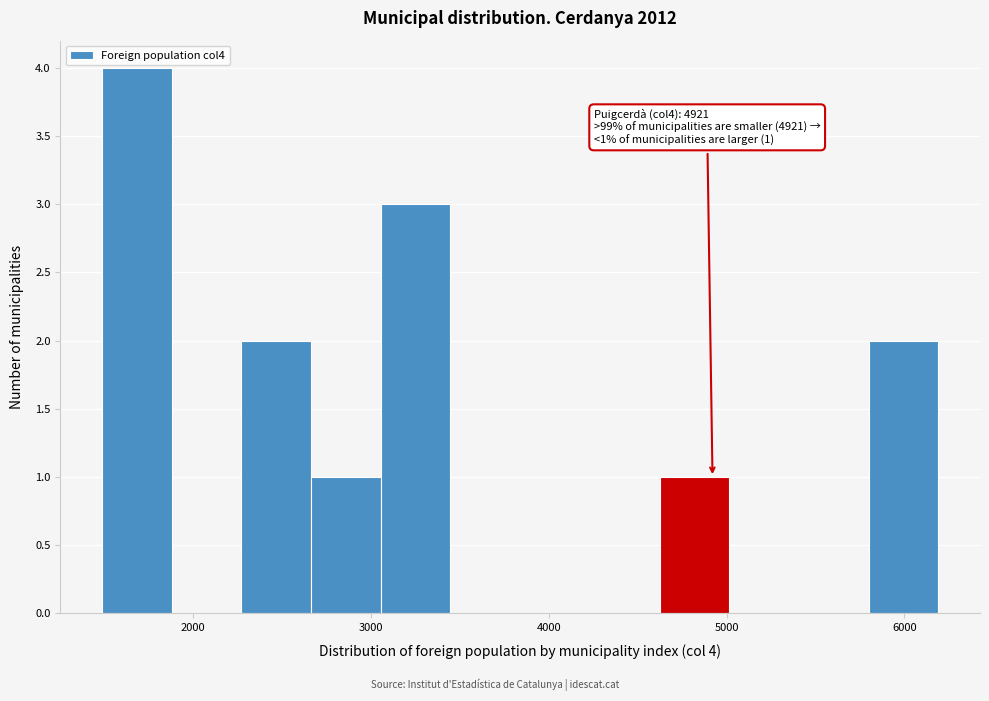

Read against the x-axis, roughly where is the centre of the tallest bar?

1700